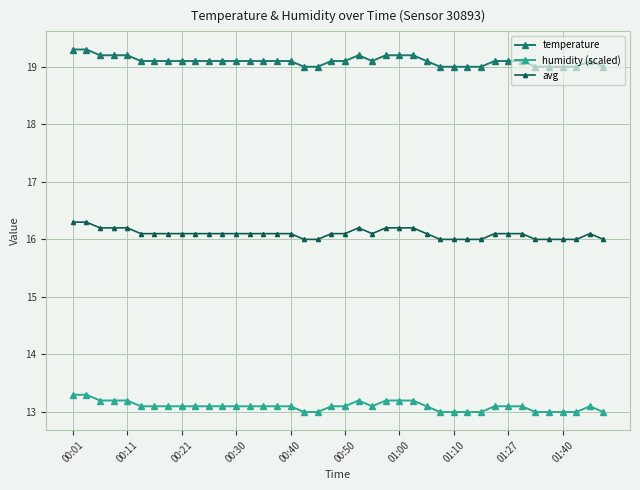

What is the minimum value shown in the chart?

13.0